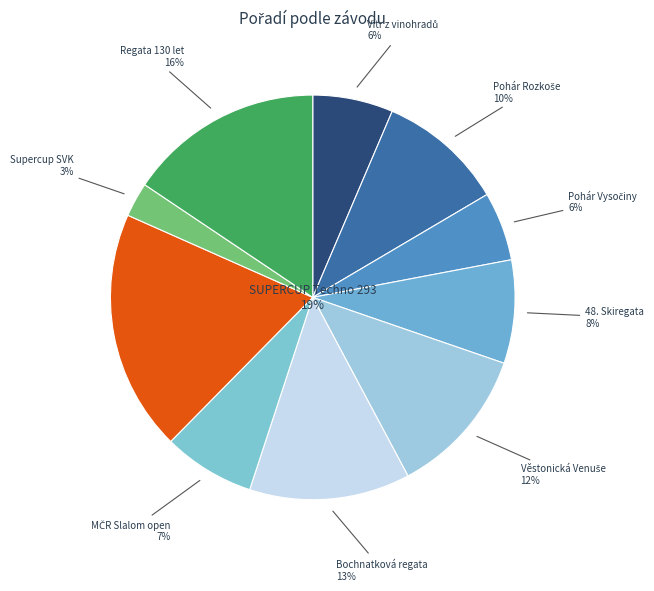

Which has a higher value, MČR Slalom open or Regata 130 let?

Regata 130 let